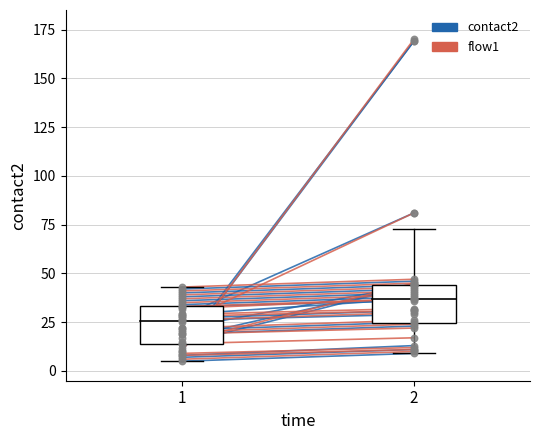

What are all the series names shown in the legend?

contact2, flow1